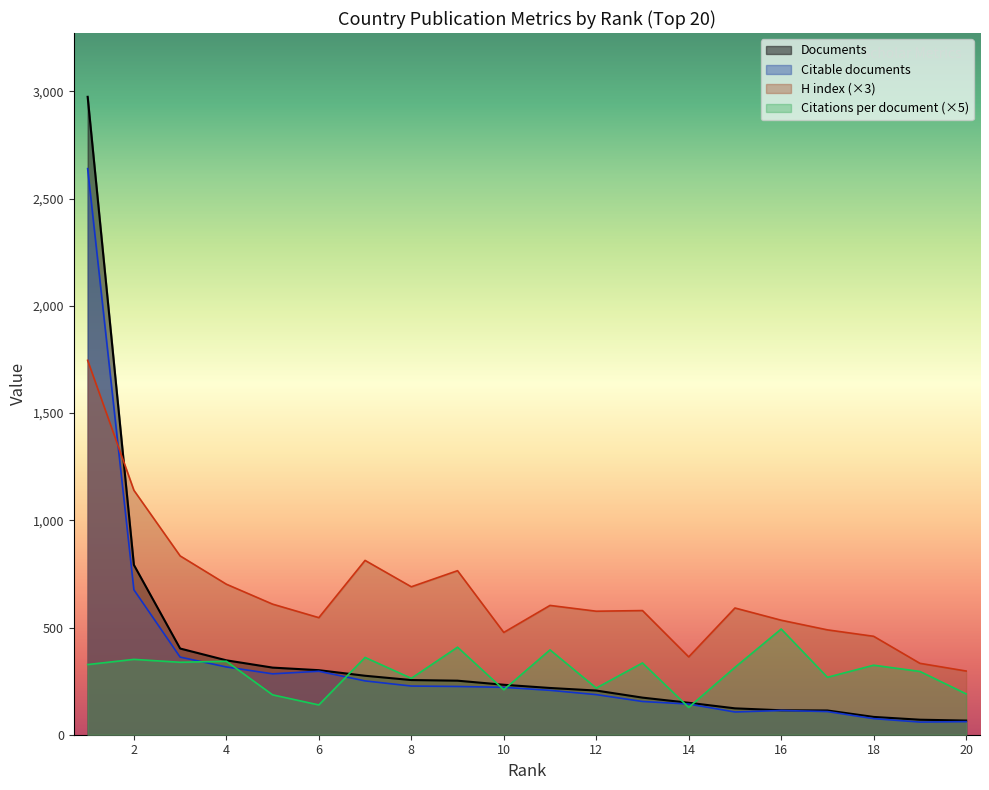

Which category has the highest value in the Citable documents series?

1